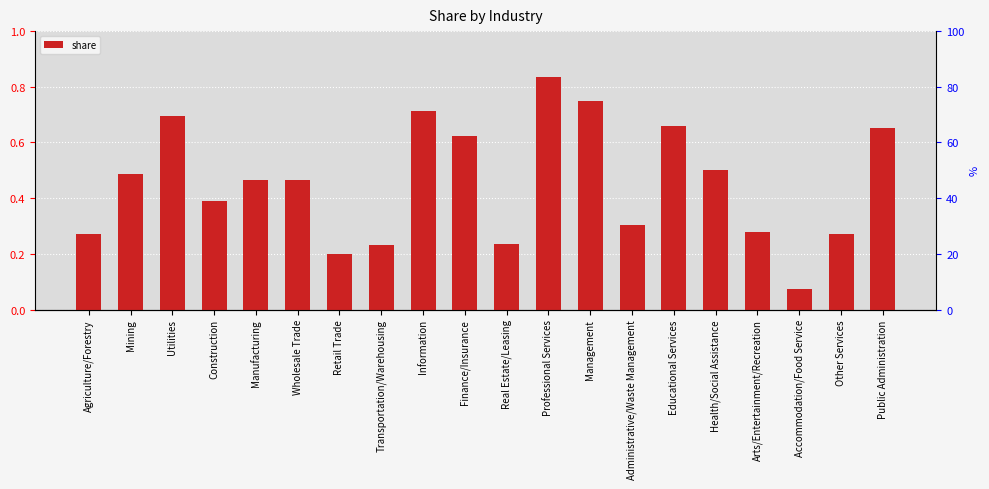

Where is the data nearest to the value 0?

Accommodation/Food Service